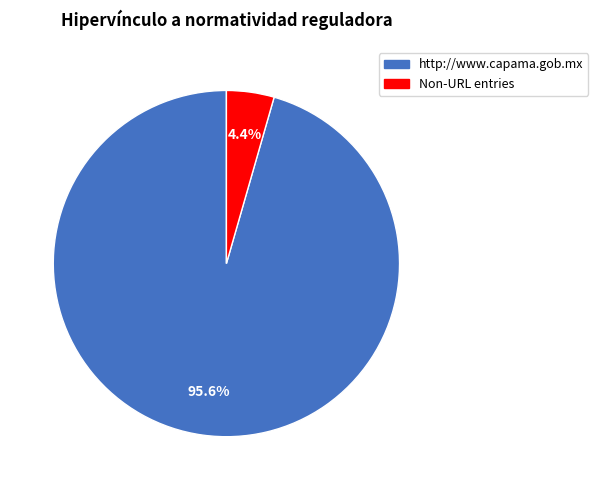

What is the smallest slice in the pie chart?

Non-URL entries